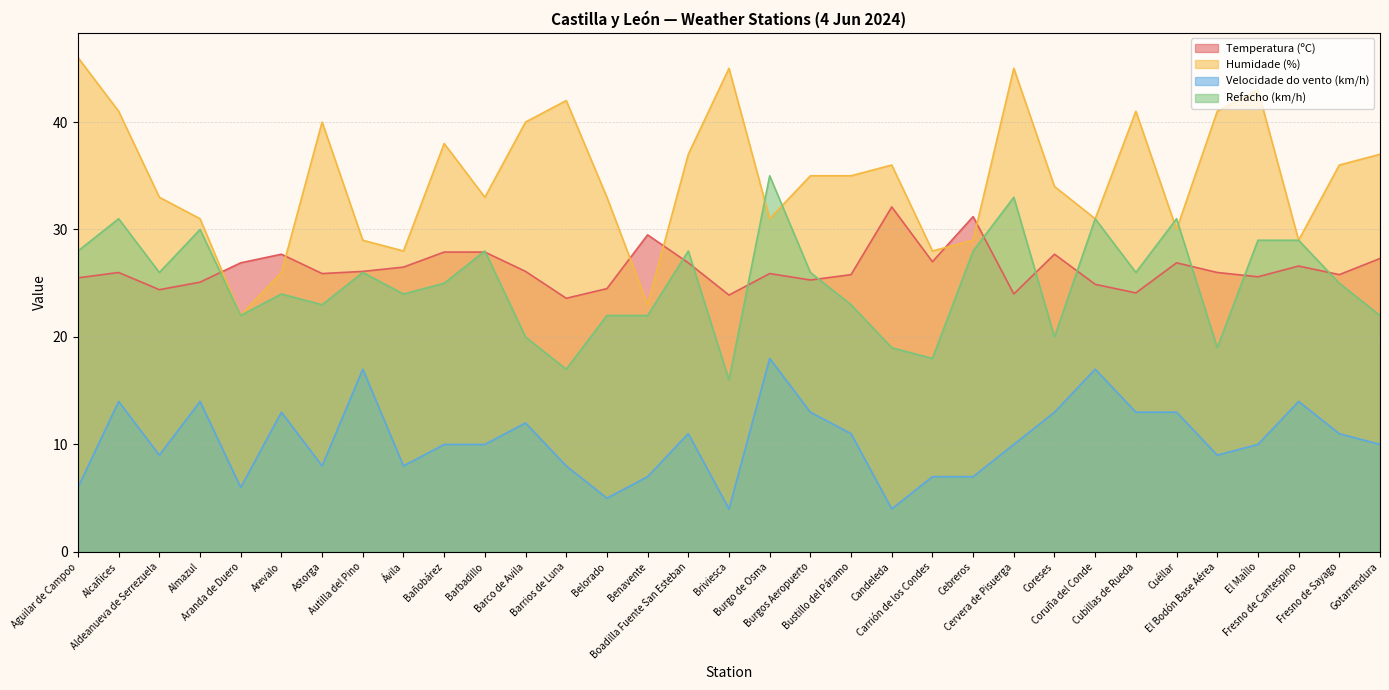

At Coruña del Conde, list the series in order from smallest to largest.

Velocidade do vento (km/h), Temperatura (ºC), Humidade (%), Refacho (km/h)